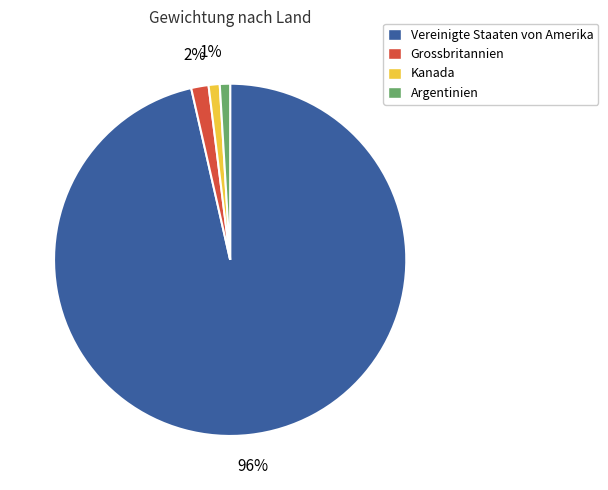

Which slice is the largest?

Vereinigte Staaten von Amerika